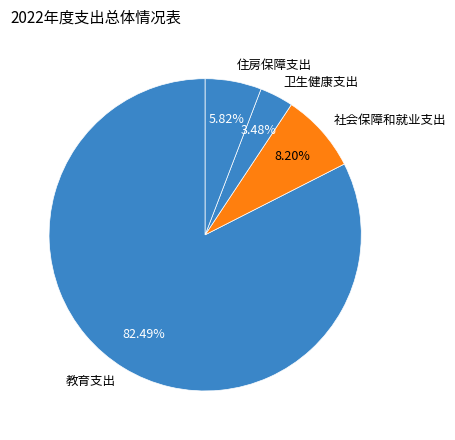

What is the smallest slice in the pie chart?

卫生健康支出